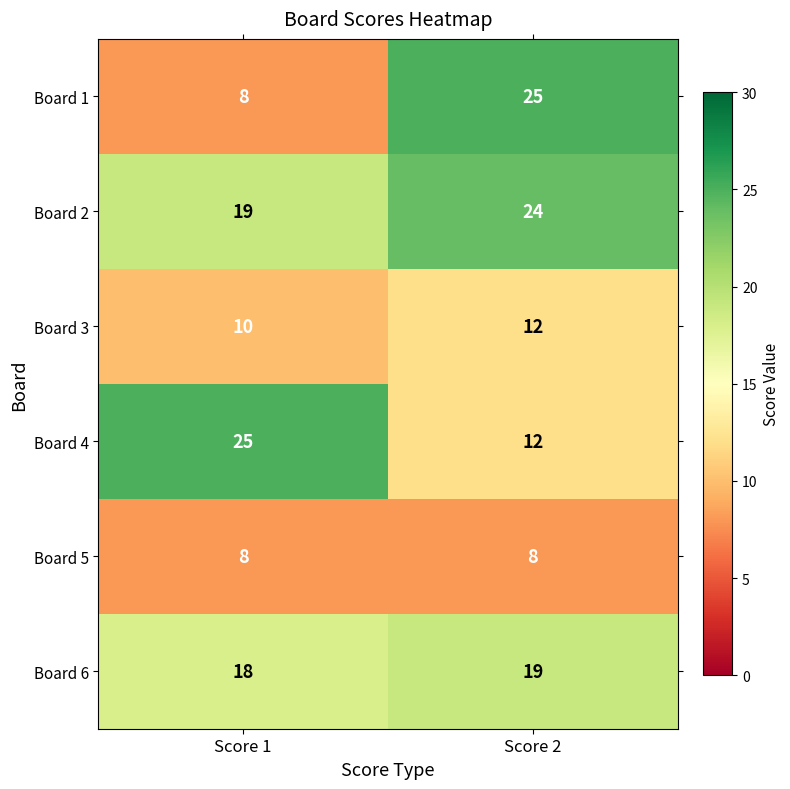

What is the sum of the Board 6 values at Score 1 and Score 2?

37